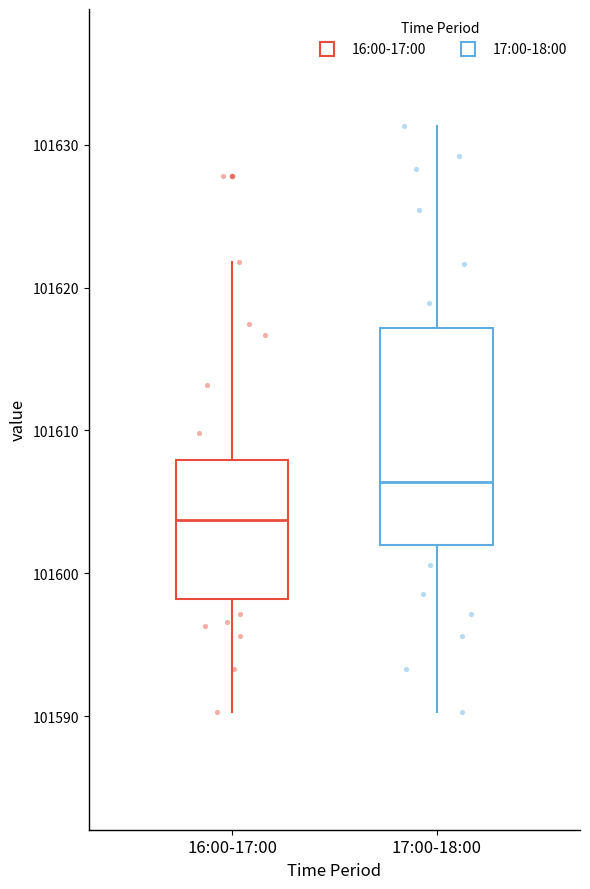

Which box has the lowest median line?

16:00-17:00